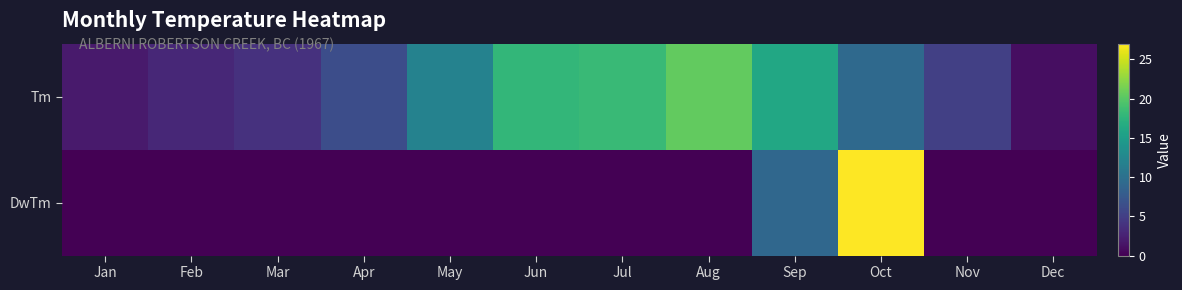

What is the spread (max minus min) of values at Sep?

7.2